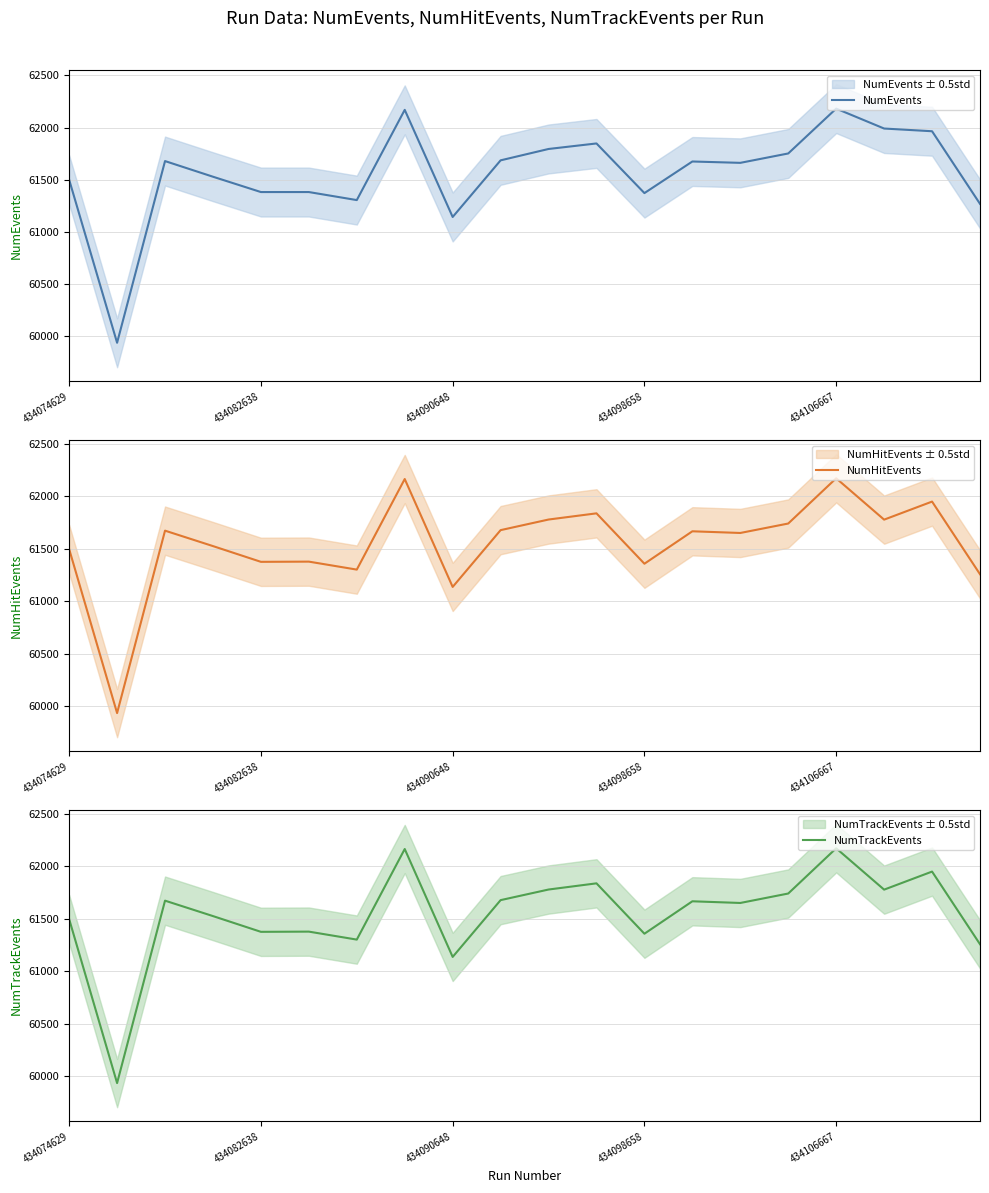

Which has a higher value, 19 or 14?

14